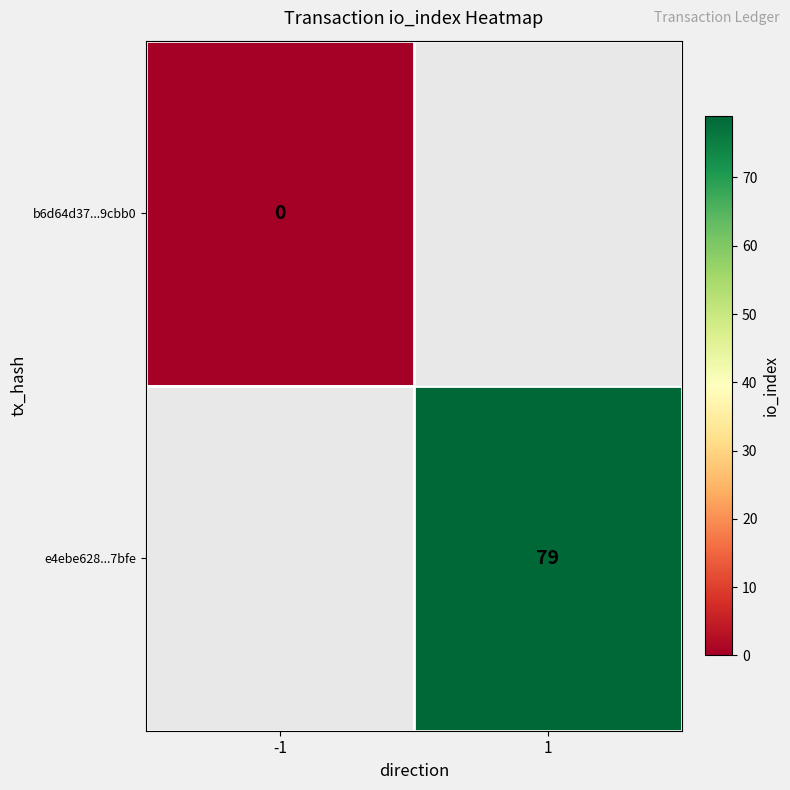

The e4ebe628...7bfe series shows 135 at 1. True or false?

False